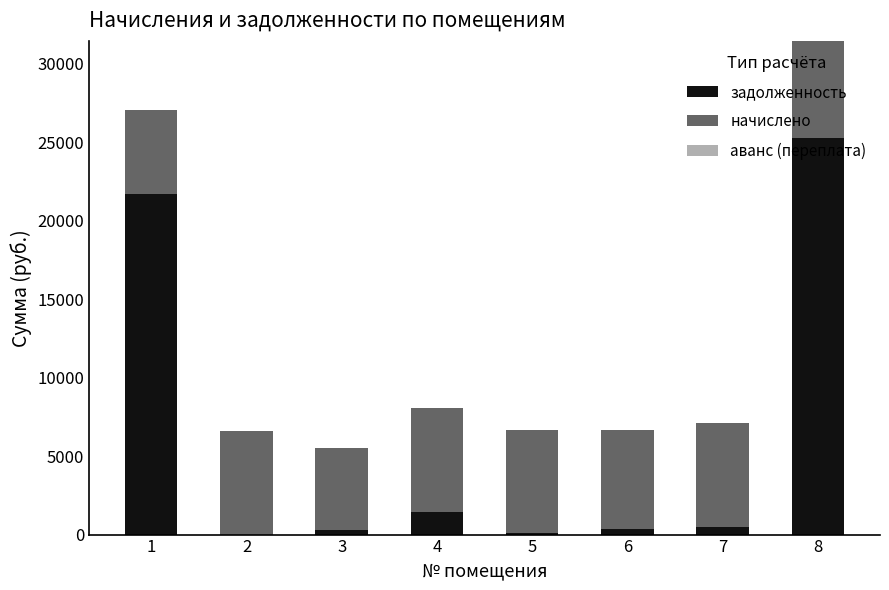

Are the bars horizontal?

No